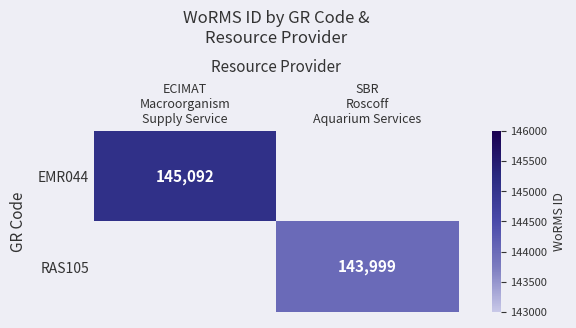

Count the number of categories in the chart.

2